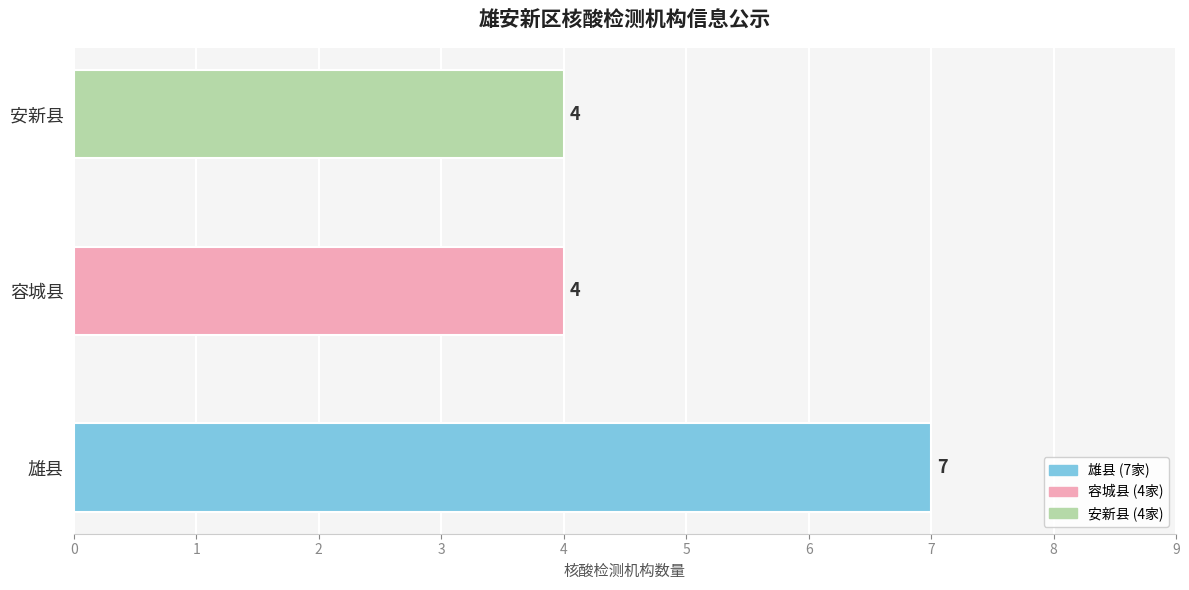

Count the number of data series in this chart.

1